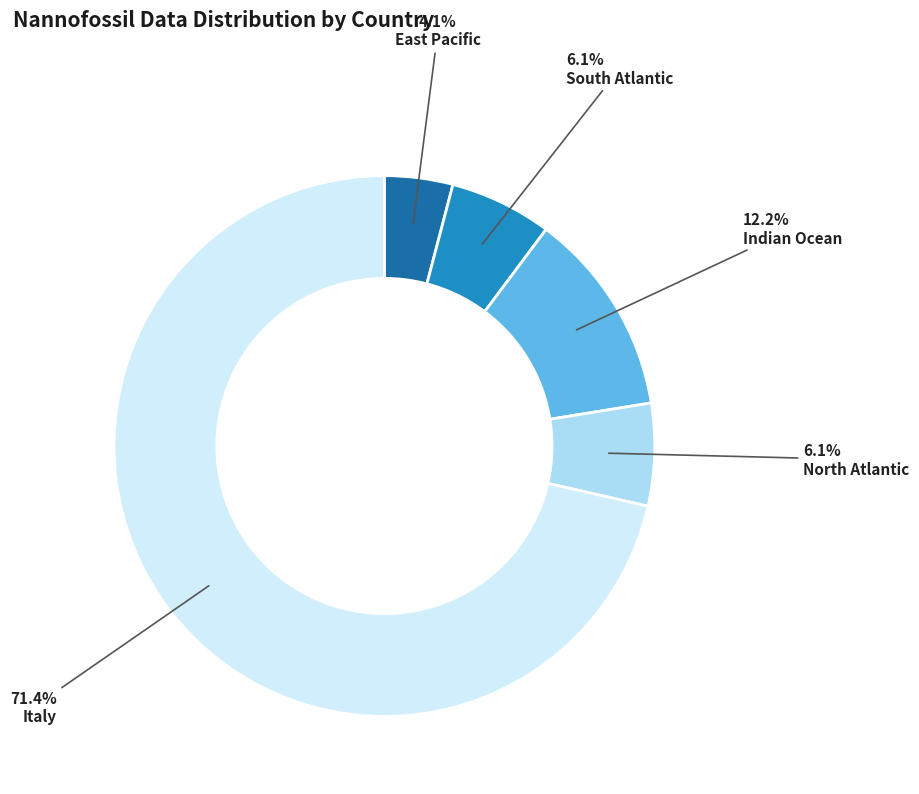

What is the ratio of the value at Indian Ocean to the value at East Pacific?

3.0